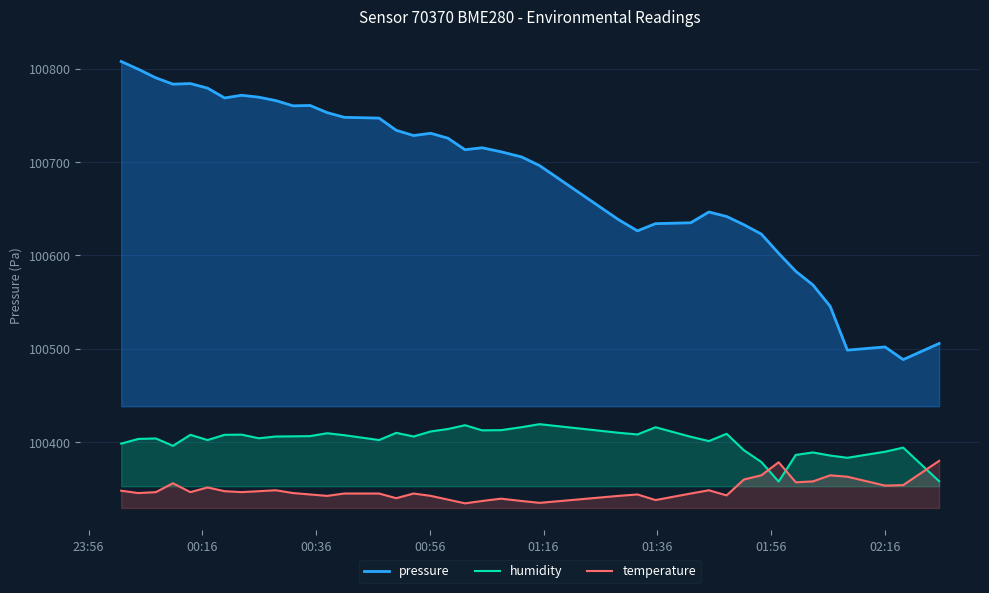

What is the difference between the maximum and minimum values in the pressure series?

319.4